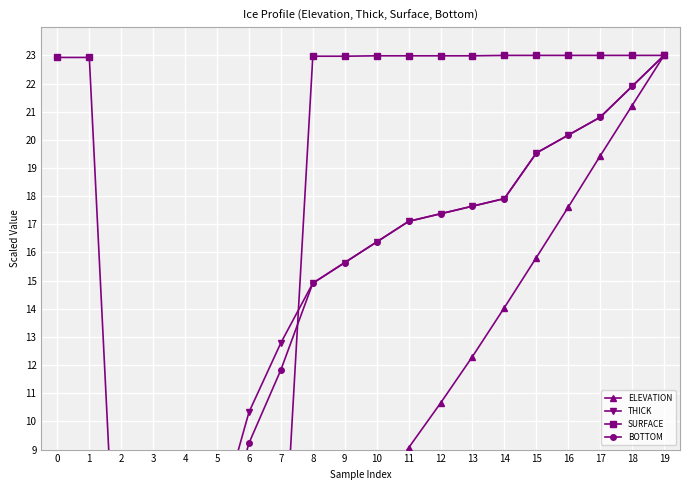

Which series has the largest total across all categories?

SURFACE